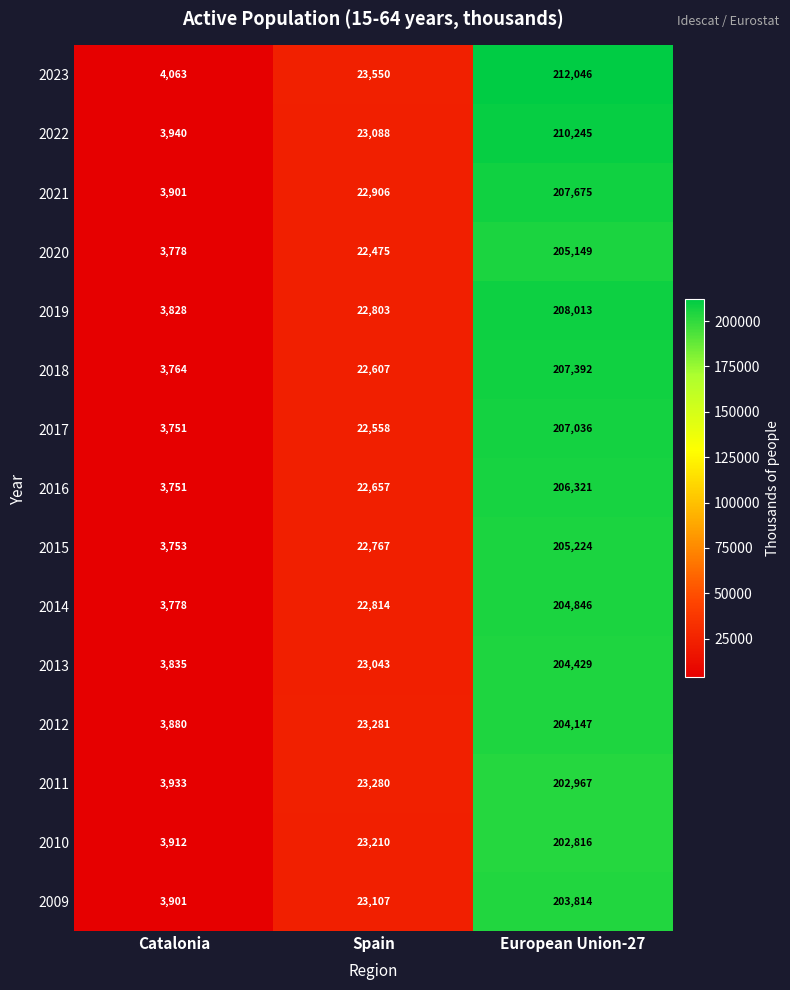

Which series has the largest range (max minus min)?

2023